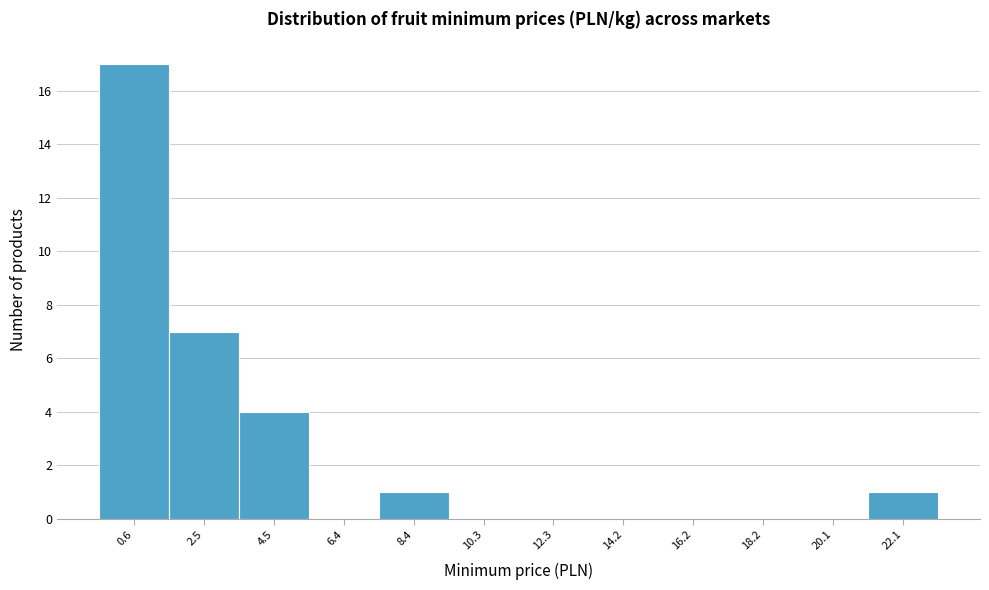

Reading left to right, what are all the values shown in this chart?

0.6=17	2.5=7	4.5=4	6.4=0	8.4=1	10.3=0	12.3=0	14.2=0	16.2=0	18.2=0	20.1=0	22.1=1